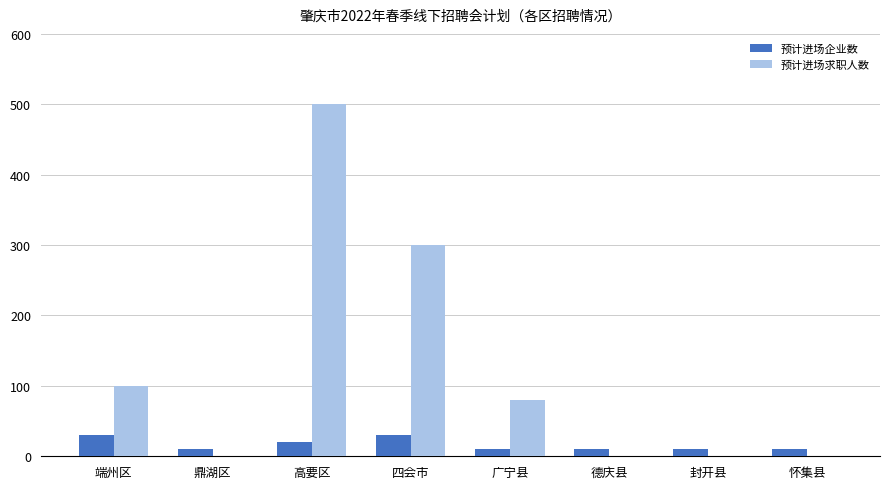

How many data points in 预计进场企业数 are above 10?

3